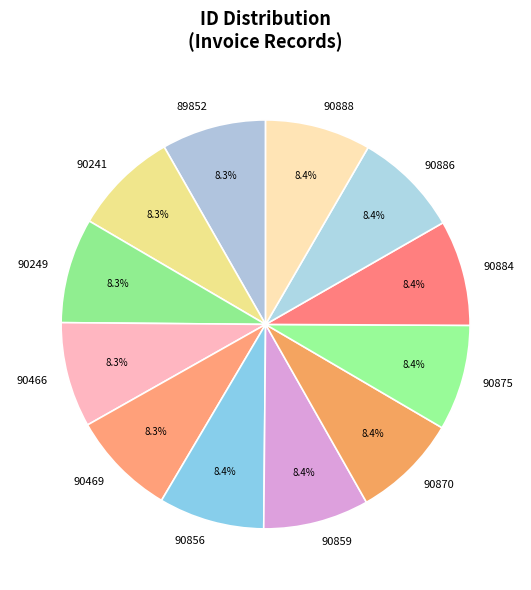

To the nearest percent, what portion does 90886 represent?

8%